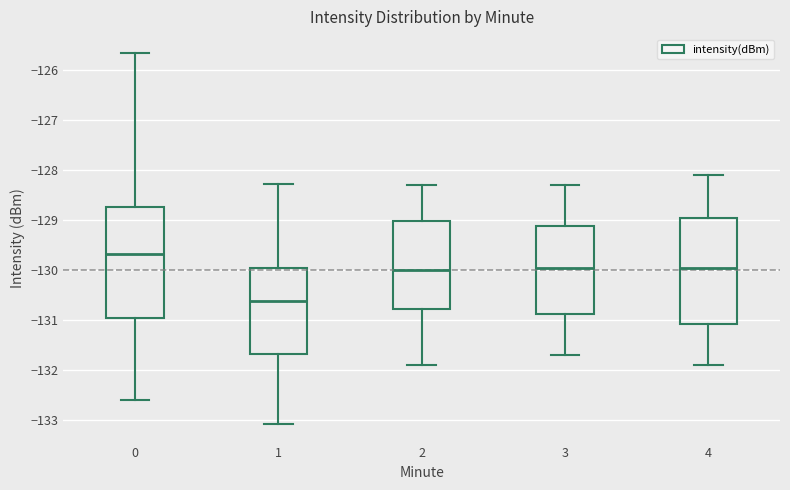

Where is the lower edge of the box at x = 4 on the y-axis? The values are not printed on the chart, so give them approximately, as read against the axis.

-131.1